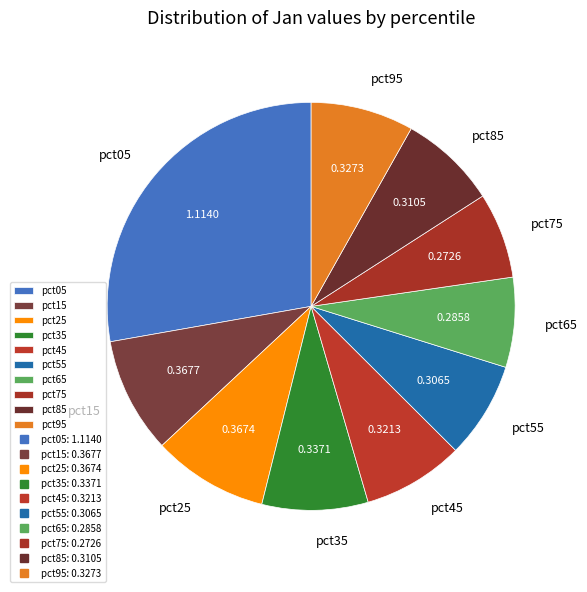

Is pct75 the majority of the pie?

No